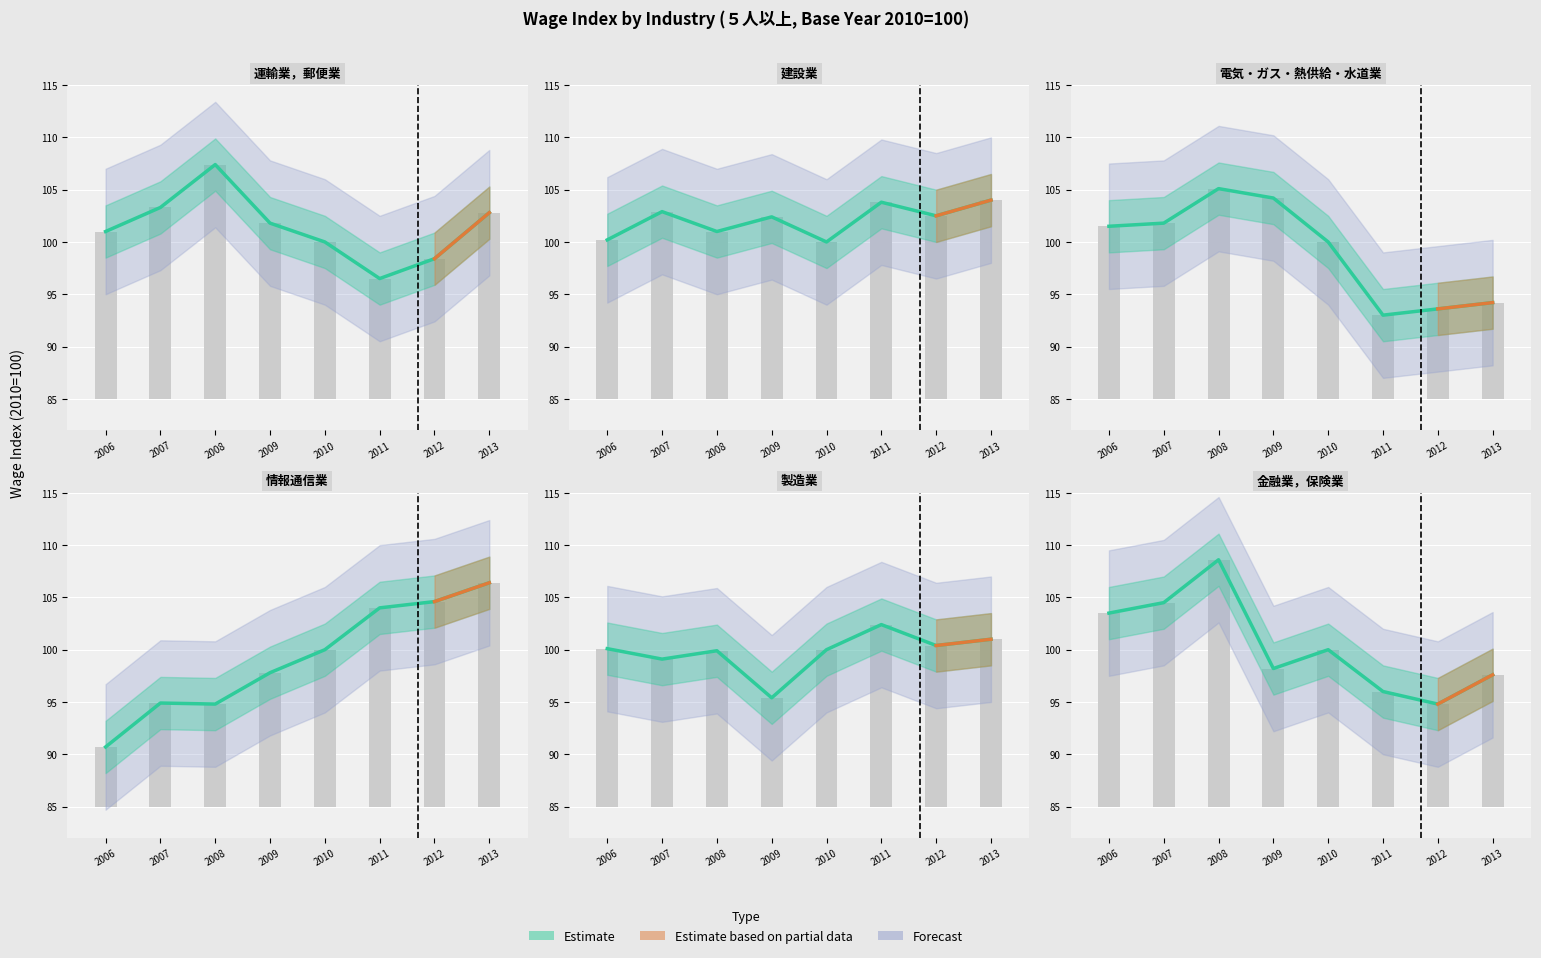

Reading left to right, list all the values displayed in this chart.

運輸業，郵便業: 2006=101.0	2007=103.3	2008=107.4	2009=101.8	2010=100.0	2011=96.5	2012=98.4	2013=102.8
建設業: 2006=100.2	2007=102.9	2008=101.0	2009=102.4	2010=100.0	2011=103.8	2012=102.5	2013=104.0
電気・ガス・熱供給・水道業: 2006=101.5	2007=101.8	2008=105.1	2009=104.2	2010=100.0	2011=93.0	2012=93.6	2013=94.2
情報通信業: 2006=90.7	2007=94.9	2008=94.8	2009=97.8	2010=100.0	2011=104.0	2012=104.6	2013=106.4
製造業: 2006=100.1	2007=99.1	2008=99.9	2009=95.4	2010=100.0	2011=102.4	2012=100.4	2013=101.0
金融業，保険業: 2006=103.5	2007=104.5	2008=108.6	2009=98.2	2010=100.0	2011=96.0	2012=94.8	2013=97.6